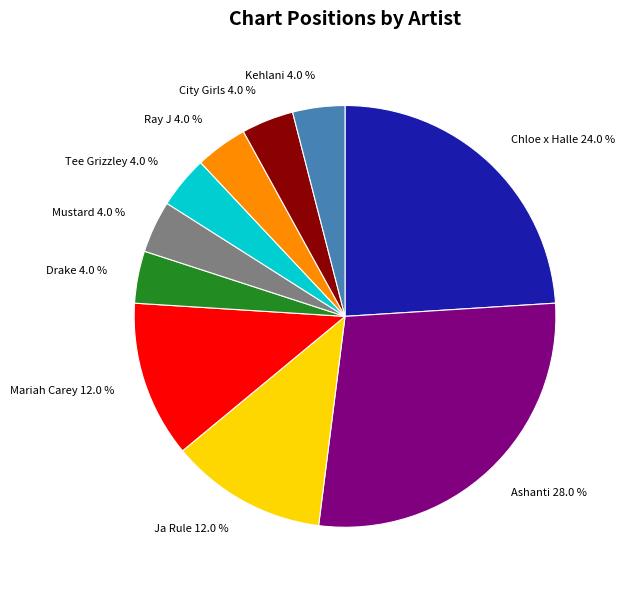

Approximately how many times larger is the value at Drake compared to Ja Rule?

0.3